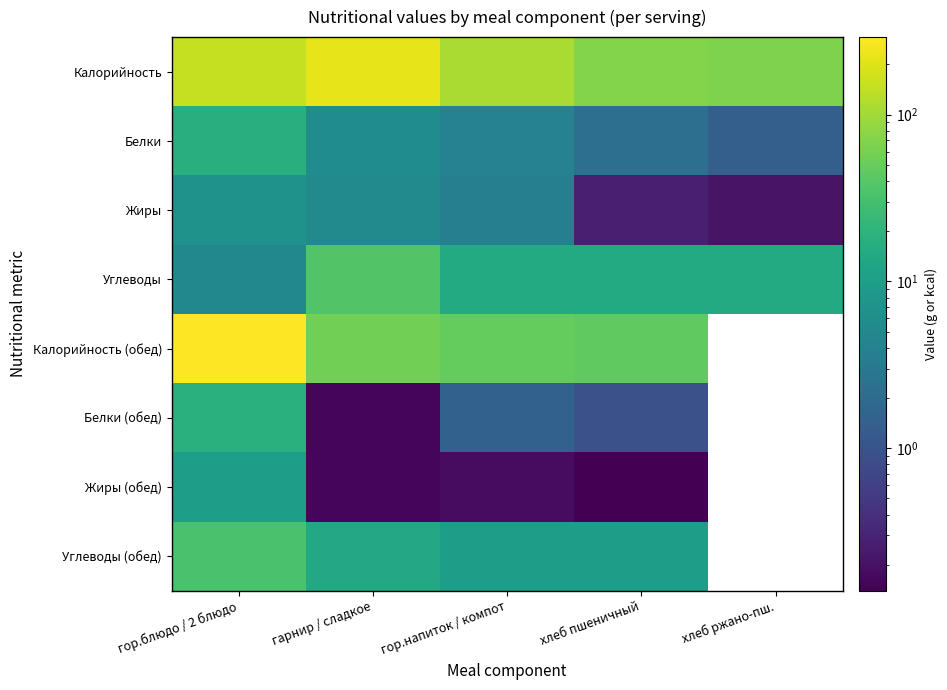

Is the value of Белки (обед) at гор.блюдо / 2 блюдо greater than the value of Жиры at гор.блюдо / 2 блюдо?

Yes